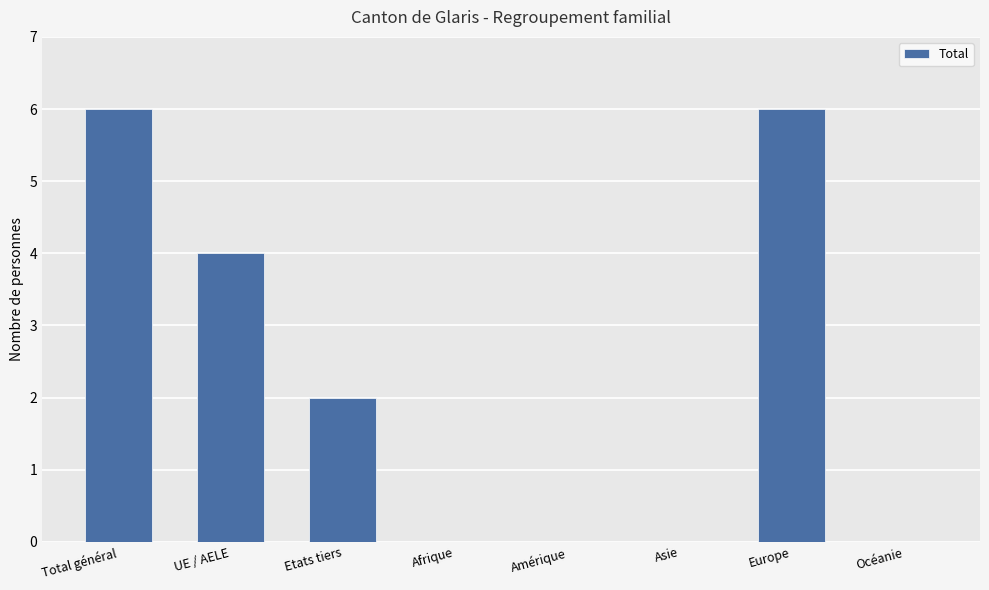

What is the difference between the values at Europe and Océanie?

6